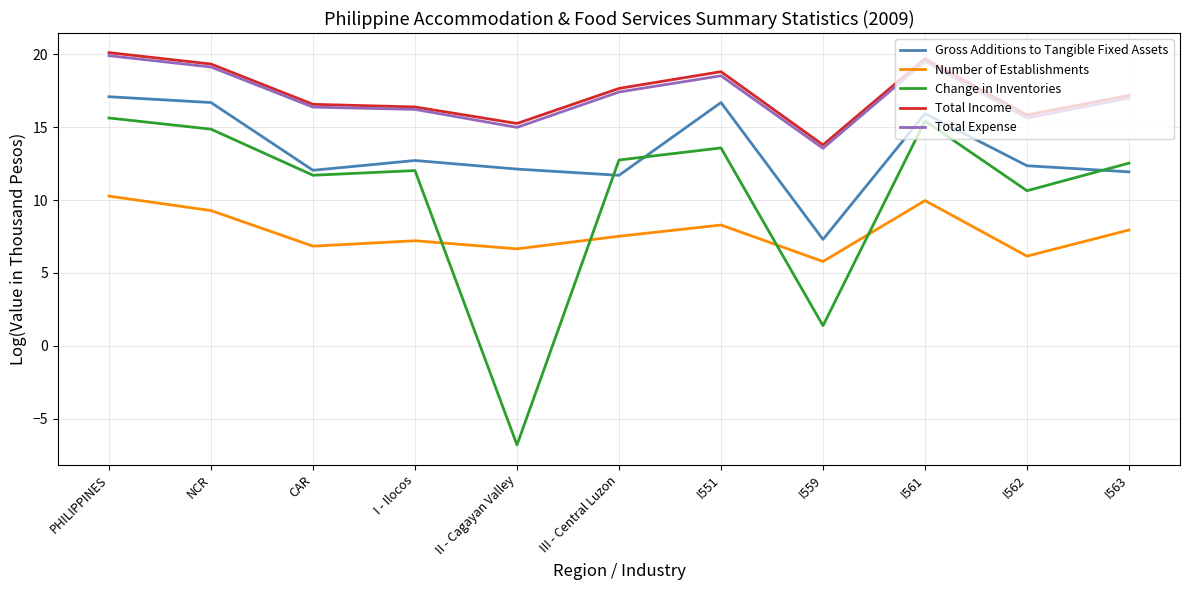

Where is Change in Inventories nearest to the value 4?

I559